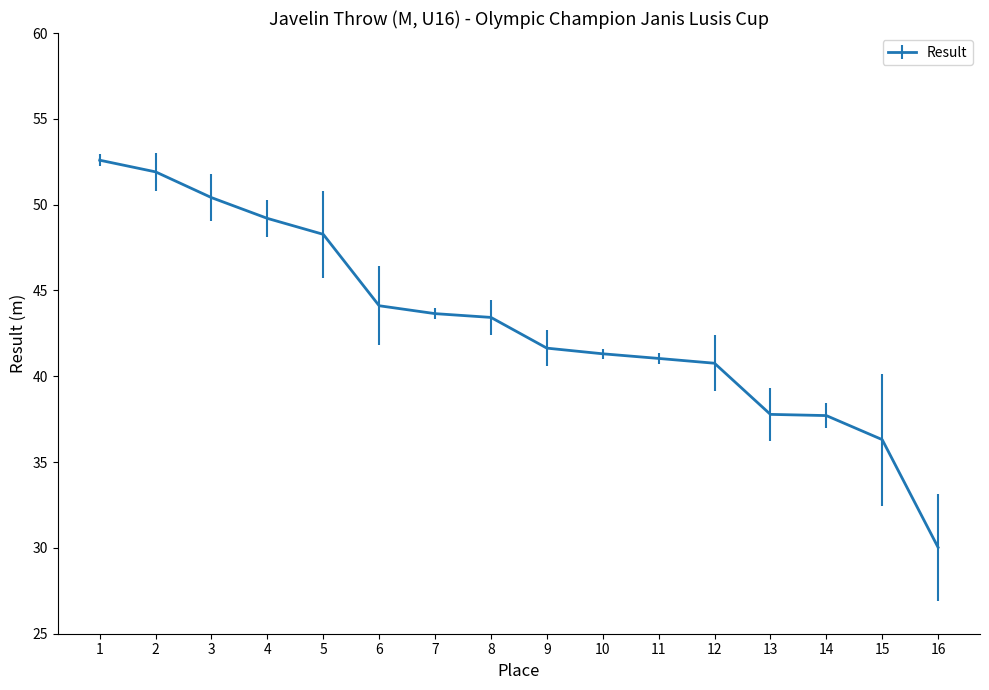

Approximately how many times larger is the value at 10 compared to 7?

0.9